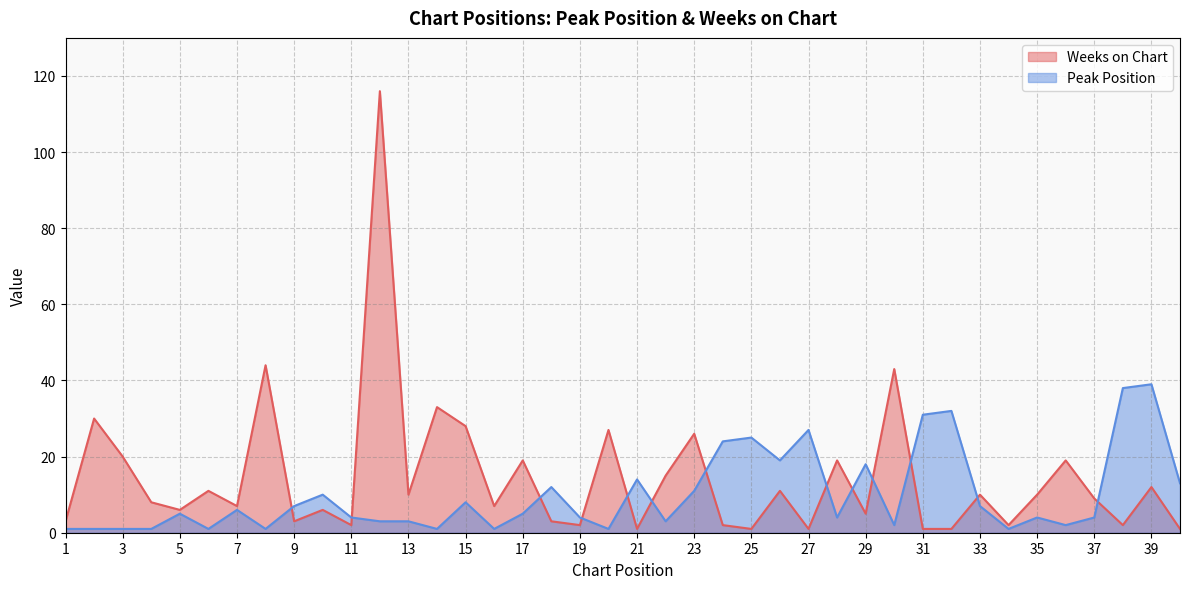

At which label does Peak Position first exceed 5?

7